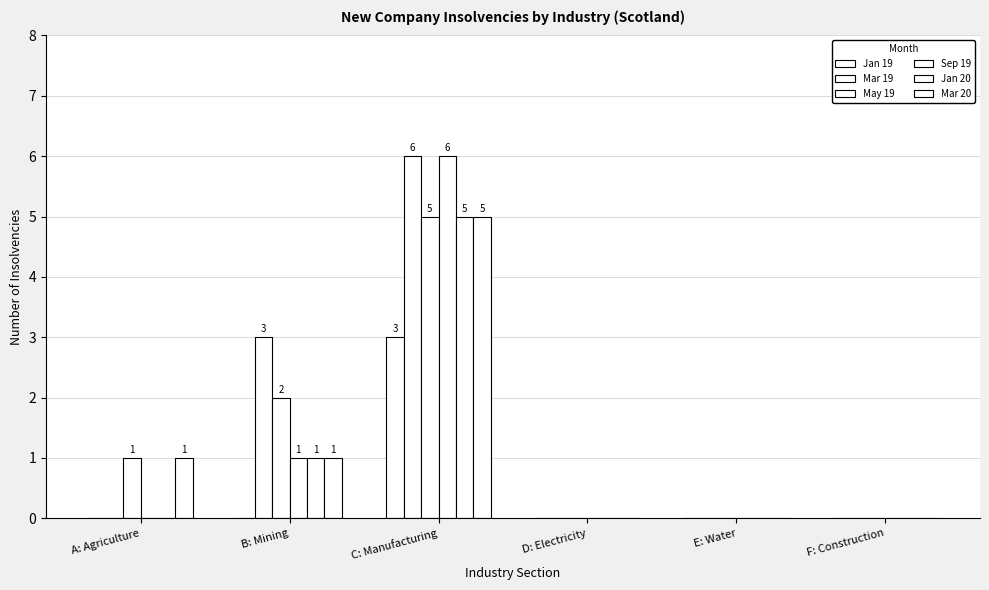

Are the bars horizontal?

No